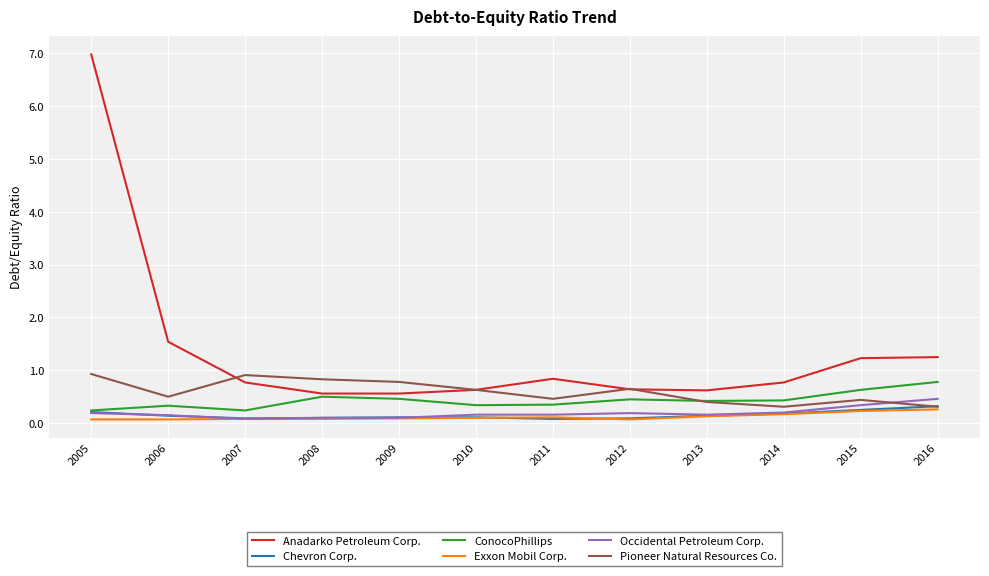

What is the difference between the second highest and minimum values in the Pioneer Natural Resources Co. series?

0.6